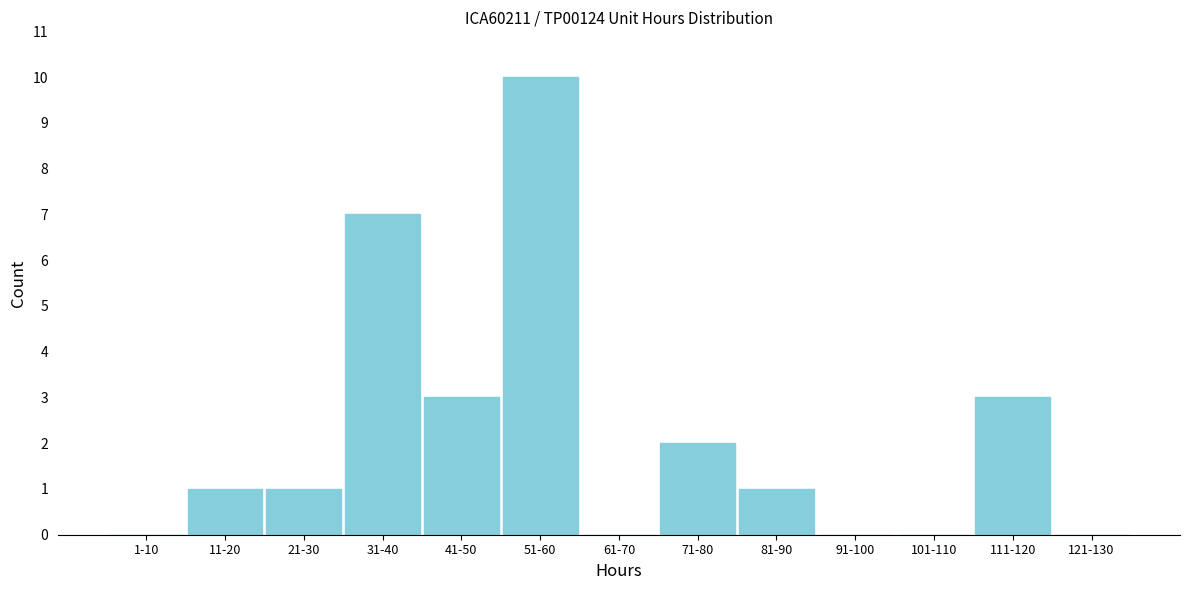

Reading right to left, transcribe all the data shown in this chart.

121-130=0	111-120=3	101-110=0	91-100=0	81-90=1	71-80=2	61-70=0	51-60=10	41-50=3	31-40=7	21-30=1	11-20=1	1-10=0